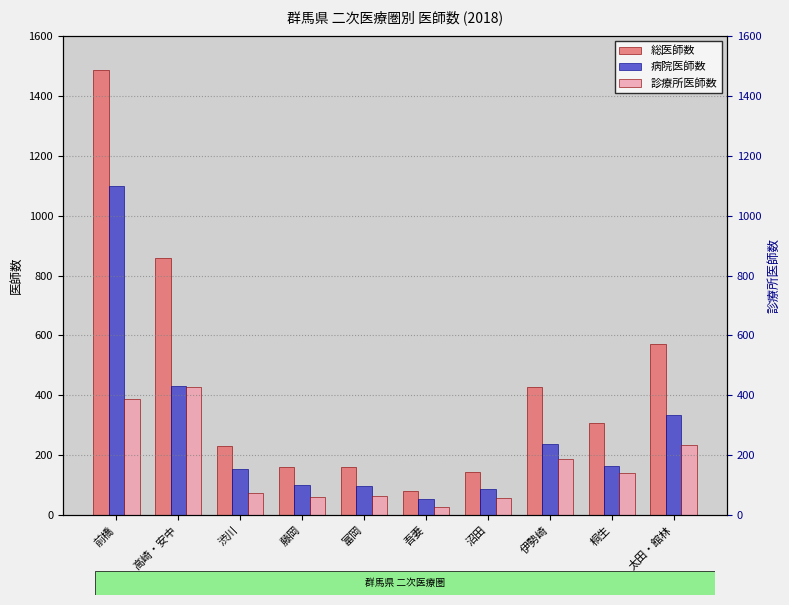

At 吾妻, list the series in order from largest to smallest.

総医師数, 病院医師数, 診療所医師数